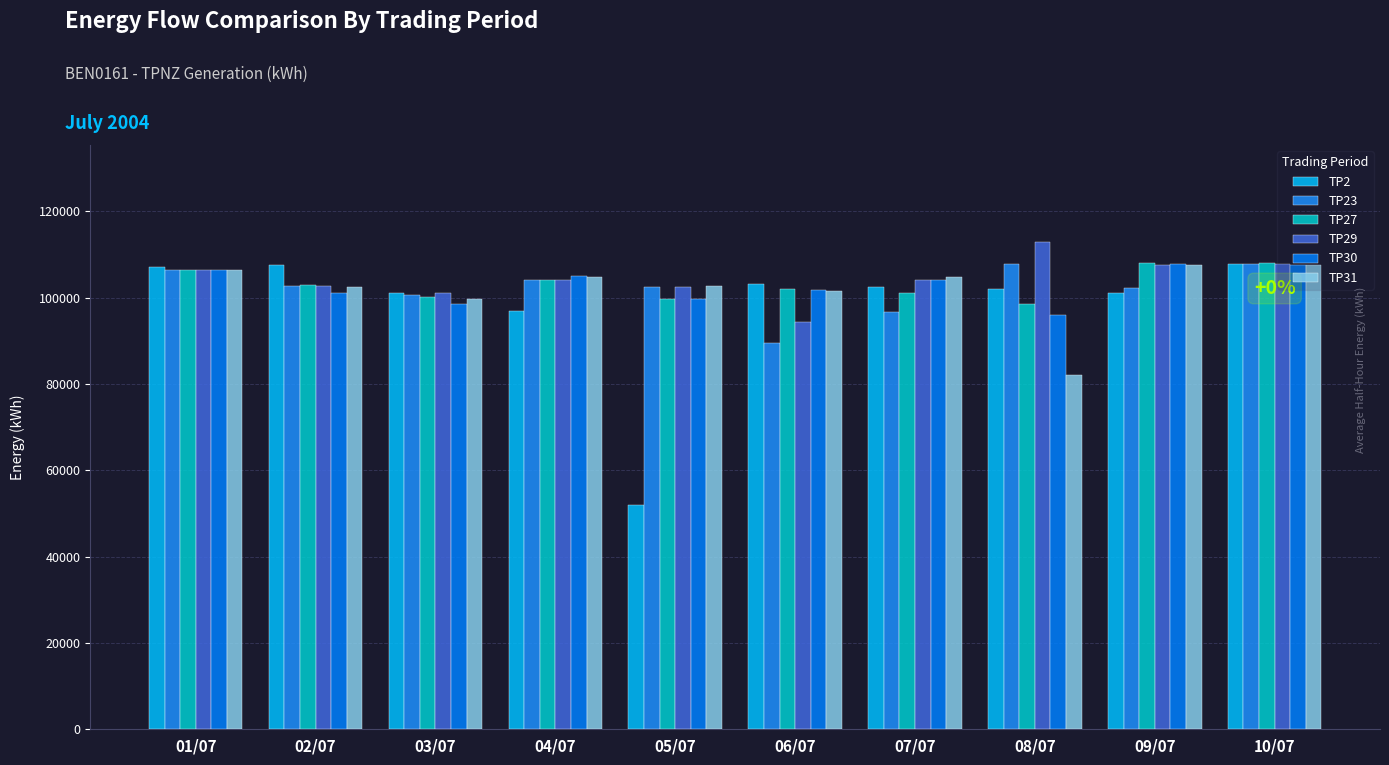

At which label does TP29 reach its minimum?

06/07